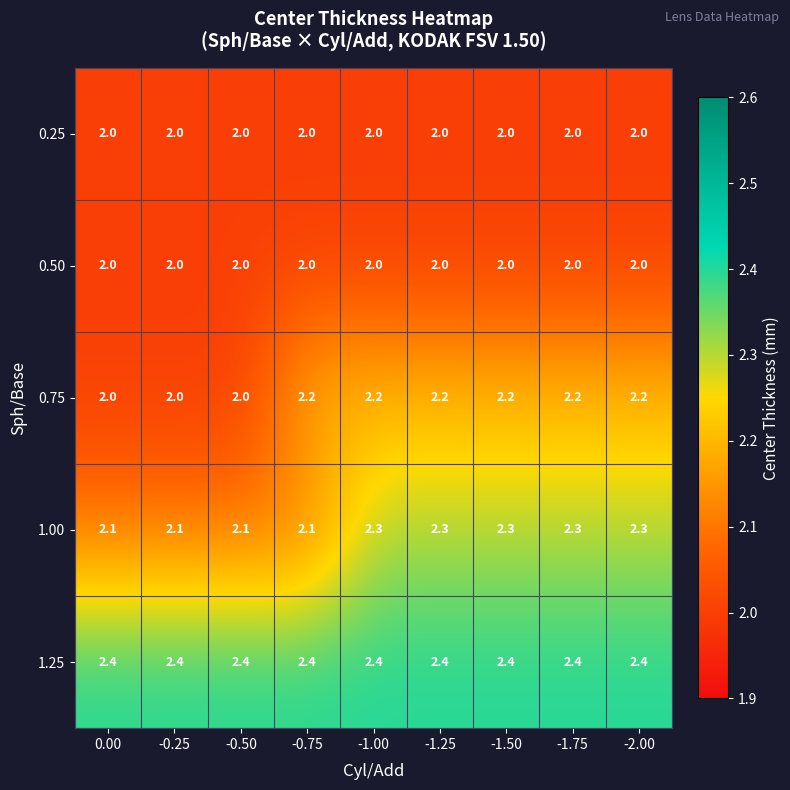

What is the sum of the 0.50 values at 0.00 and -2.00?

4.0